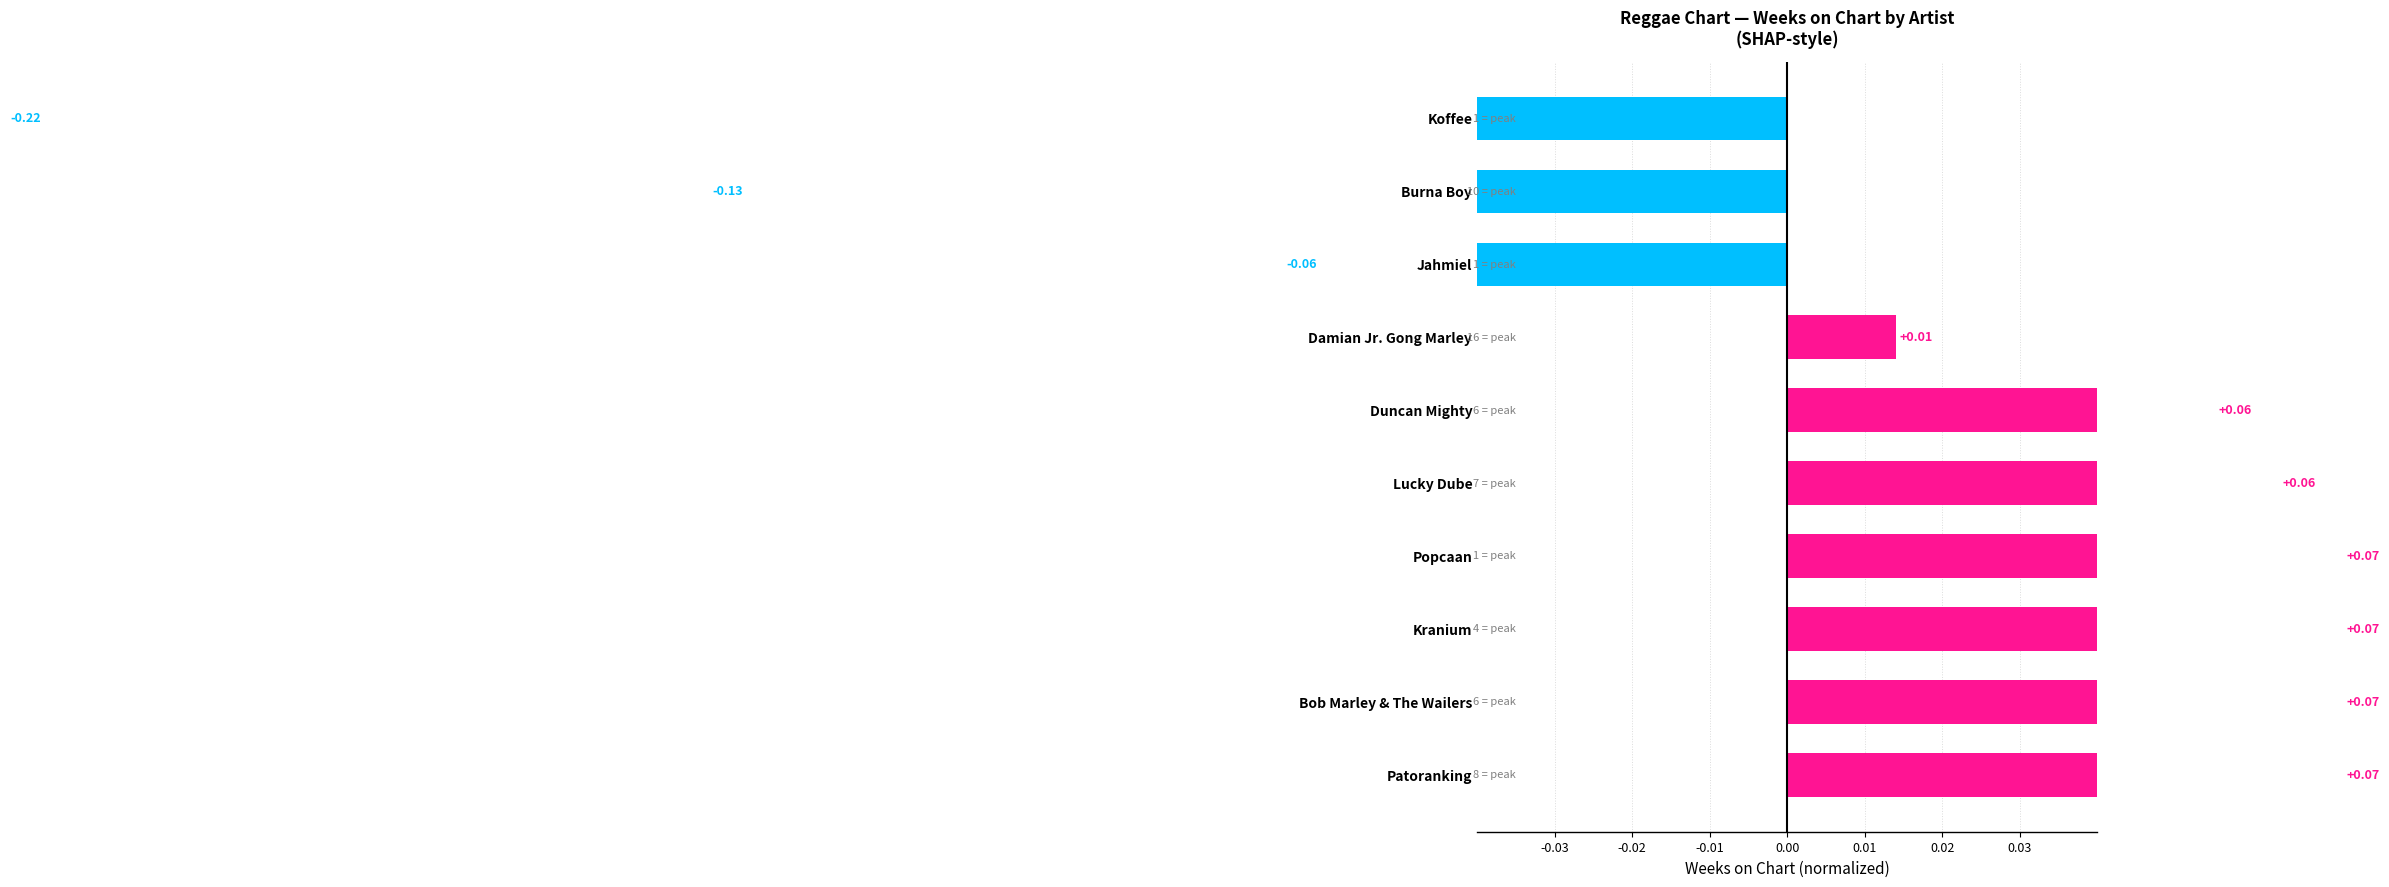

Reading right to left, list all the values displayed in this chart.

-0.2	-0.1	-0.1	0.0	0.1	0.1	0.1	0.1	0.1	0.1